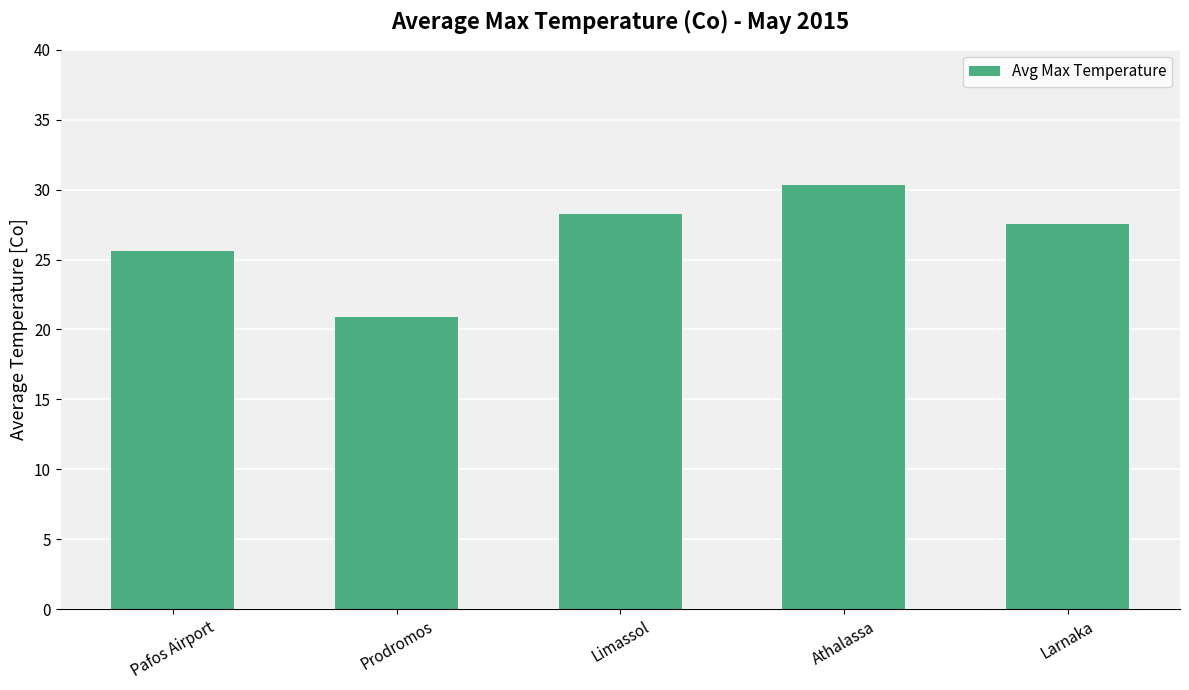

List the labels in order of value, largest first.

Athalassa, Limassol, Larnaka, Pafos Airport, Prodromos